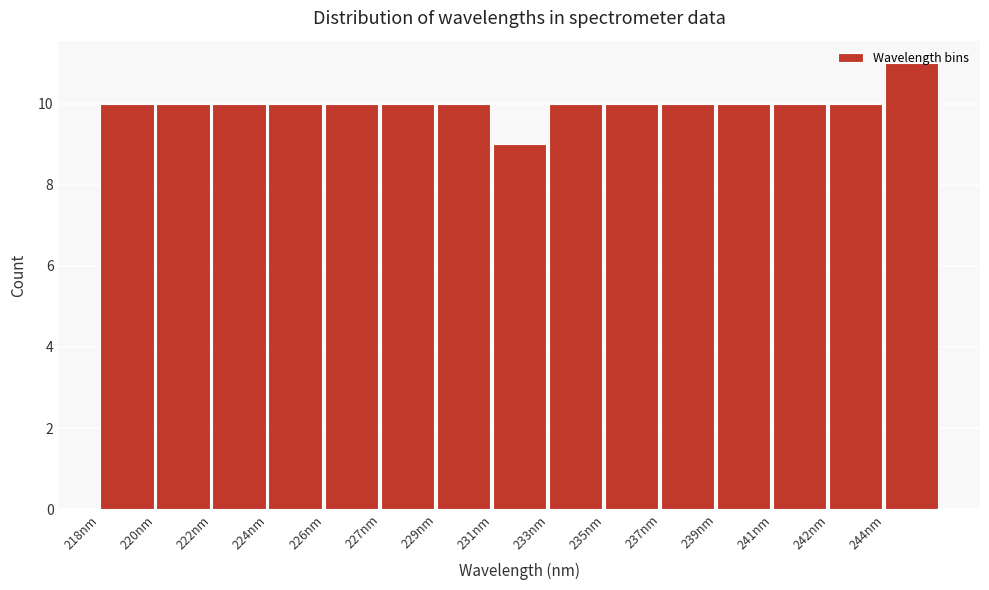

What is the smallest value displayed?

9